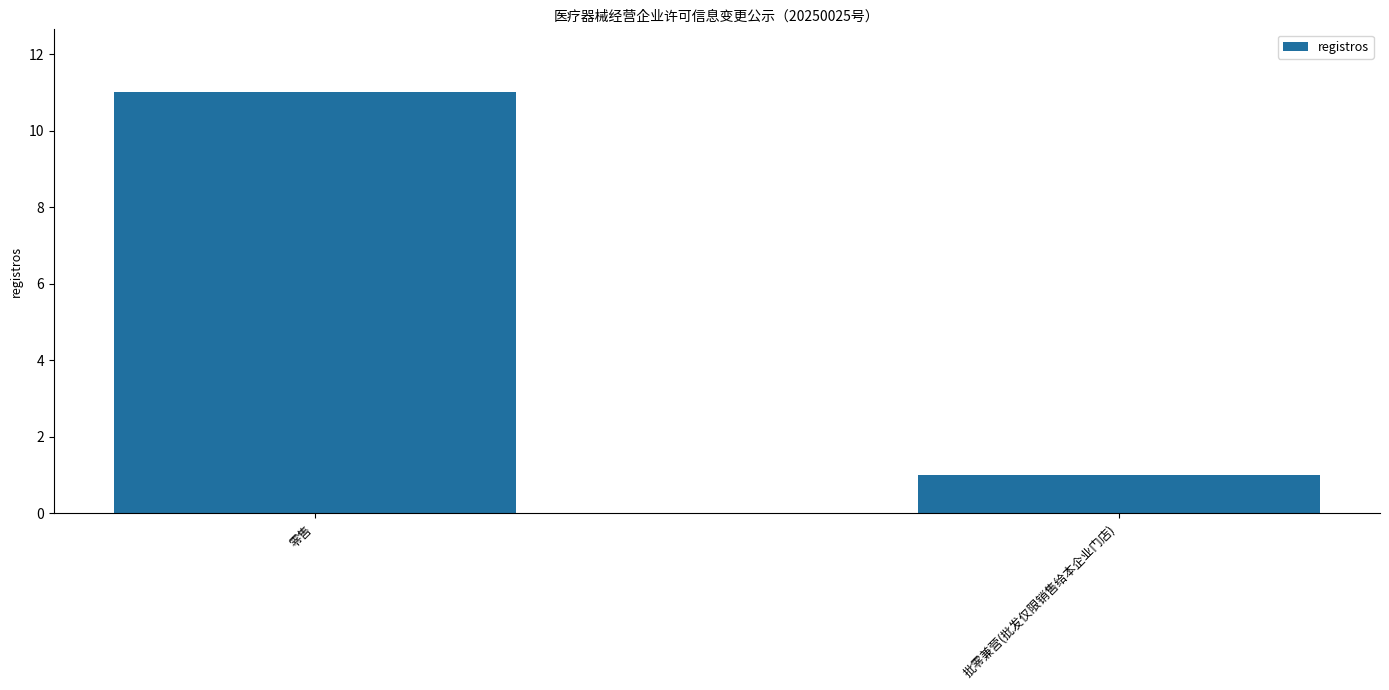

Count the number of categories in the chart.

2